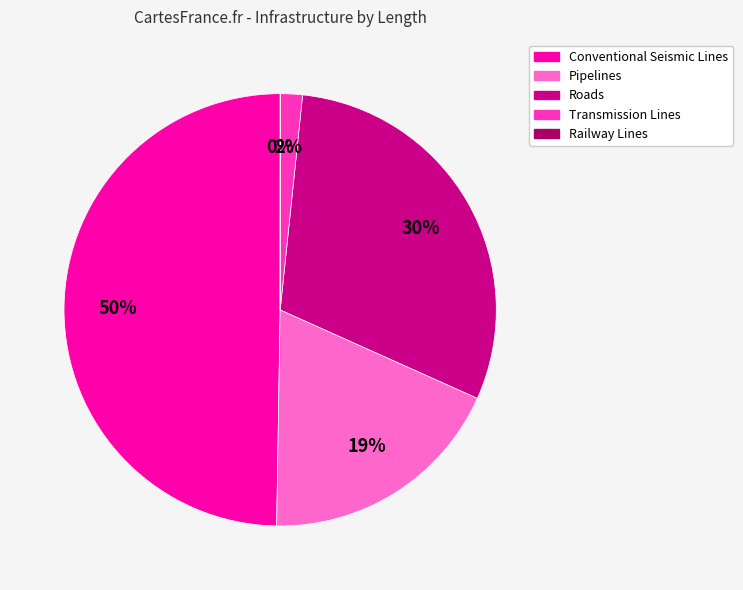

What is the largest slice in the pie chart?

Conventional Seismic Lines